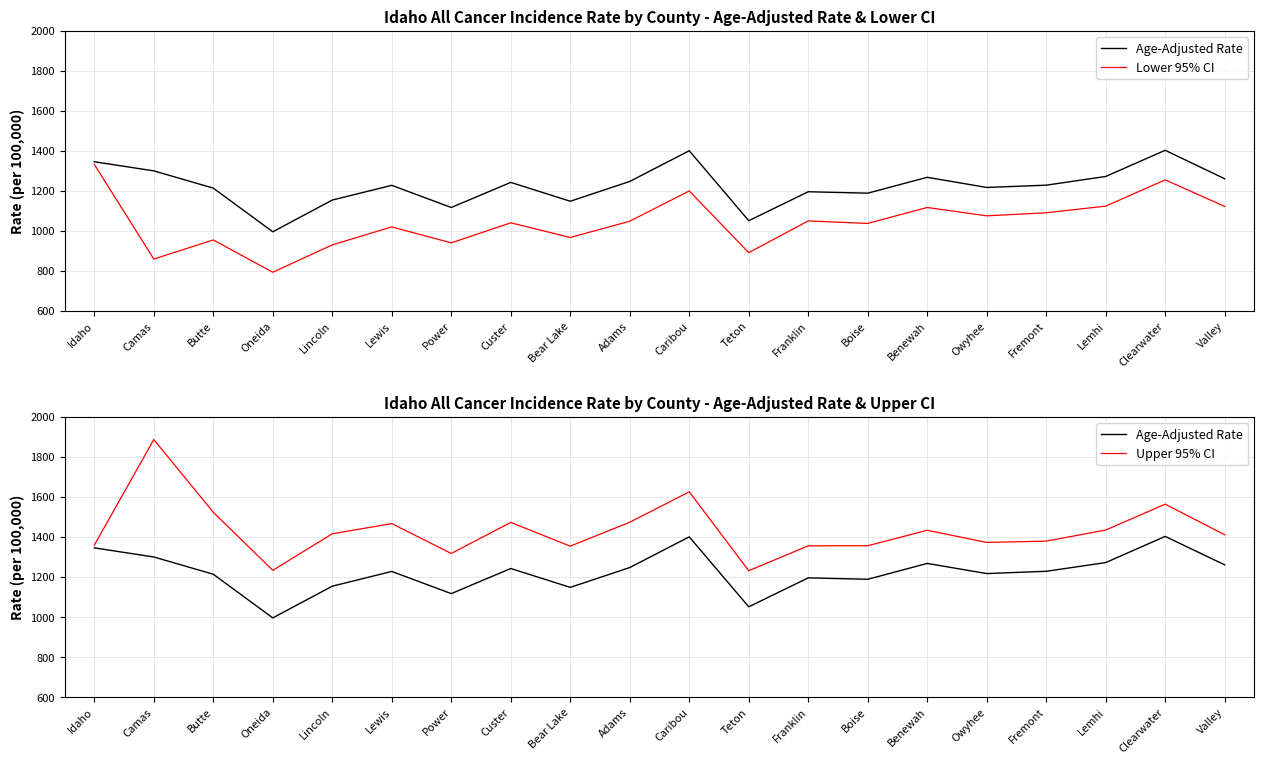

The value of Lower 95% CI at Power is 940.3. True or false?

True